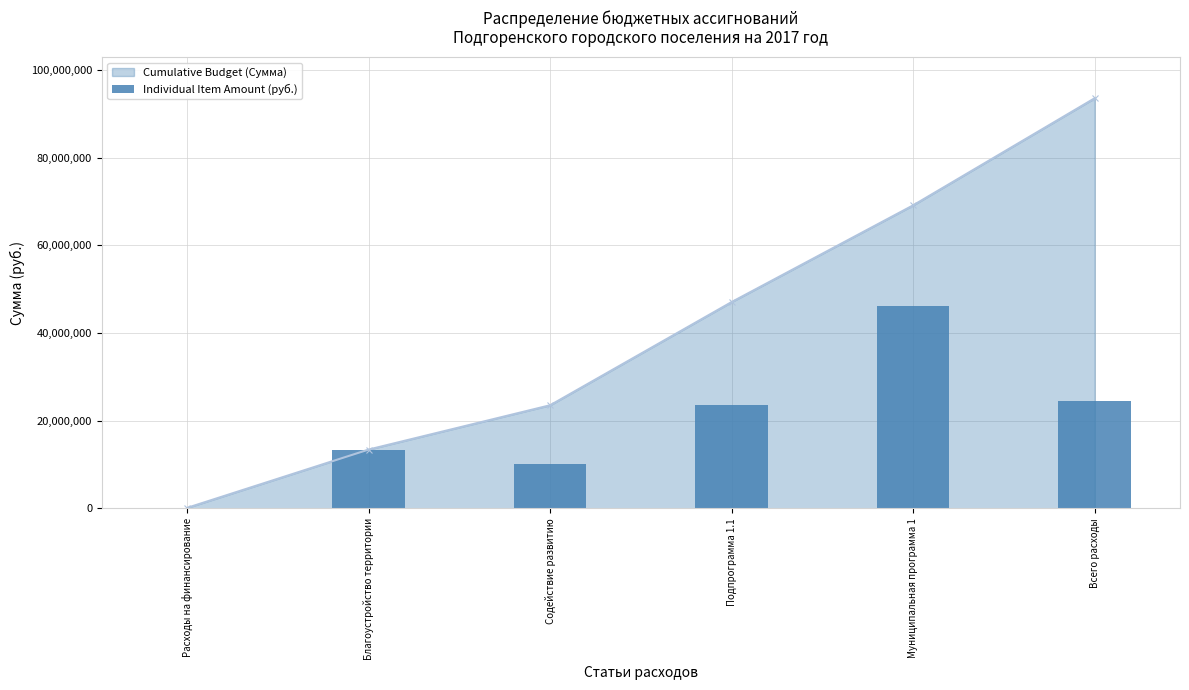

What is the difference between the maximum and minimum values?

45944379.1